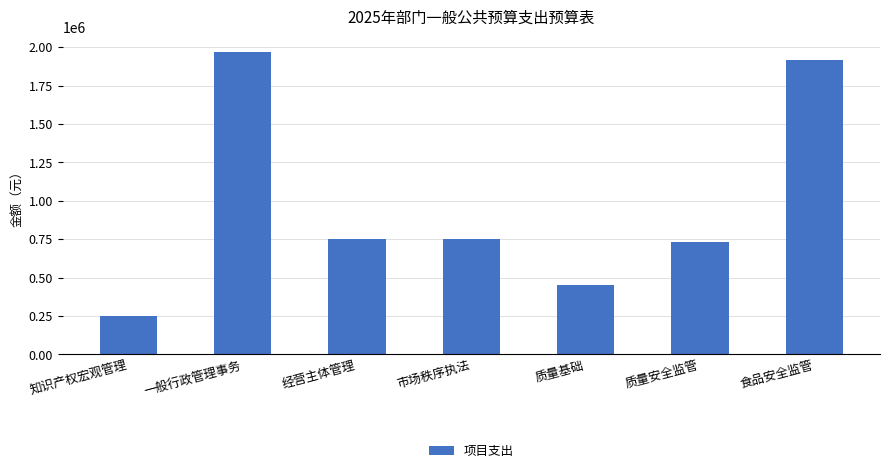

Are the bars horizontal?

No